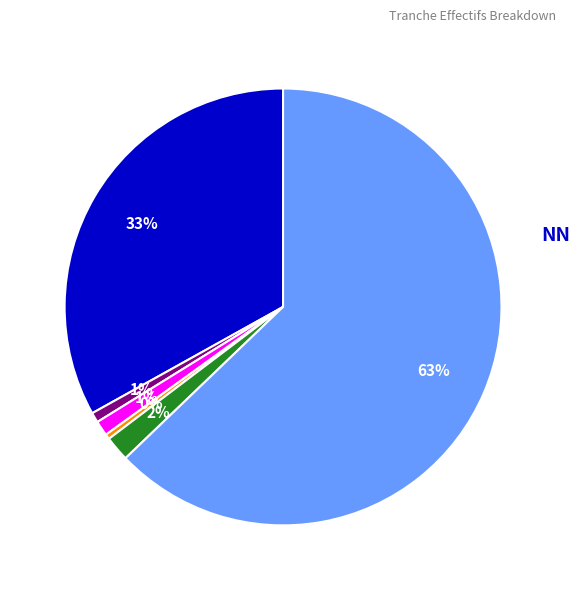

To the nearest percent, what is the average slice percentage?

17%